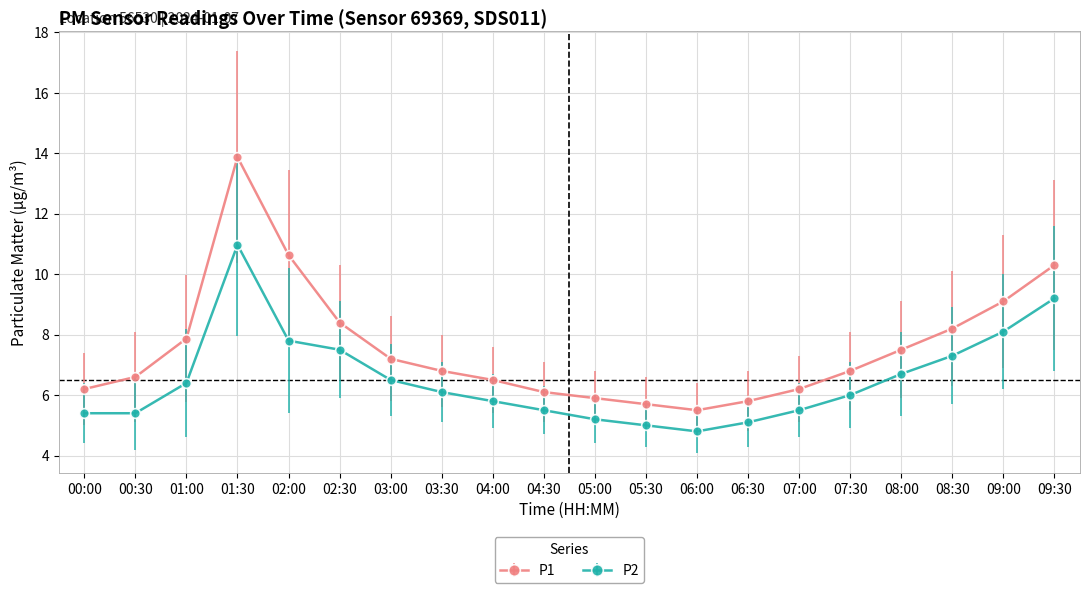

Where does the P2 series first go above 6?

01:00